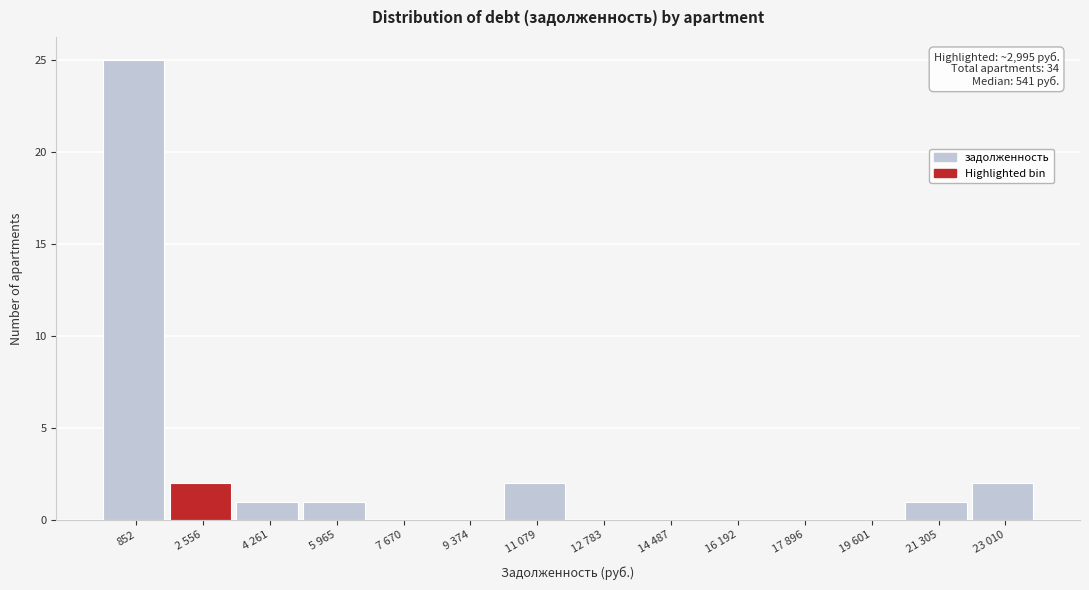

Reading right to left, what are all the values shown in this chart?

23 010=2	21 305=1	19 601=0	17 896=0	16 192=0	14 487=0	12 783=0	11 079=2	9 374=0	7 670=0	5 965=1	4 261=1	2 556=2	852=25